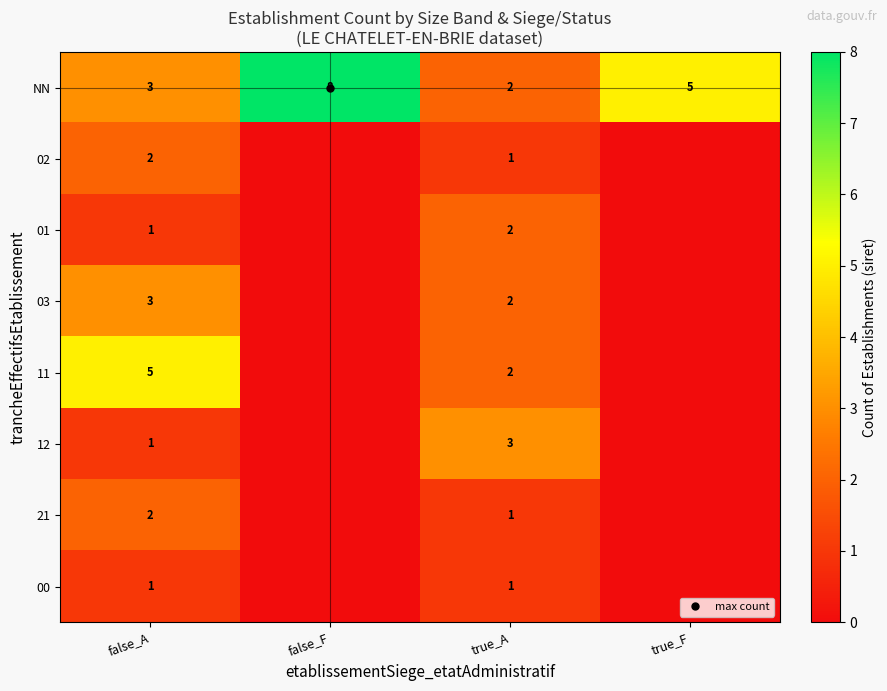

Is it true that 03 equals 1 at false_F?

False